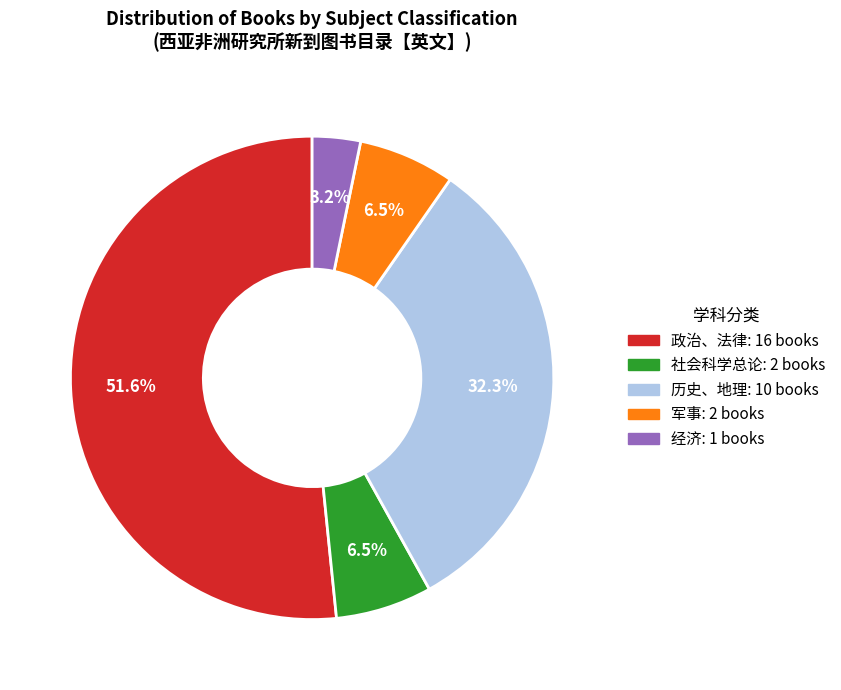

Which has a higher value, 军事 or 历史、地理?

历史、地理